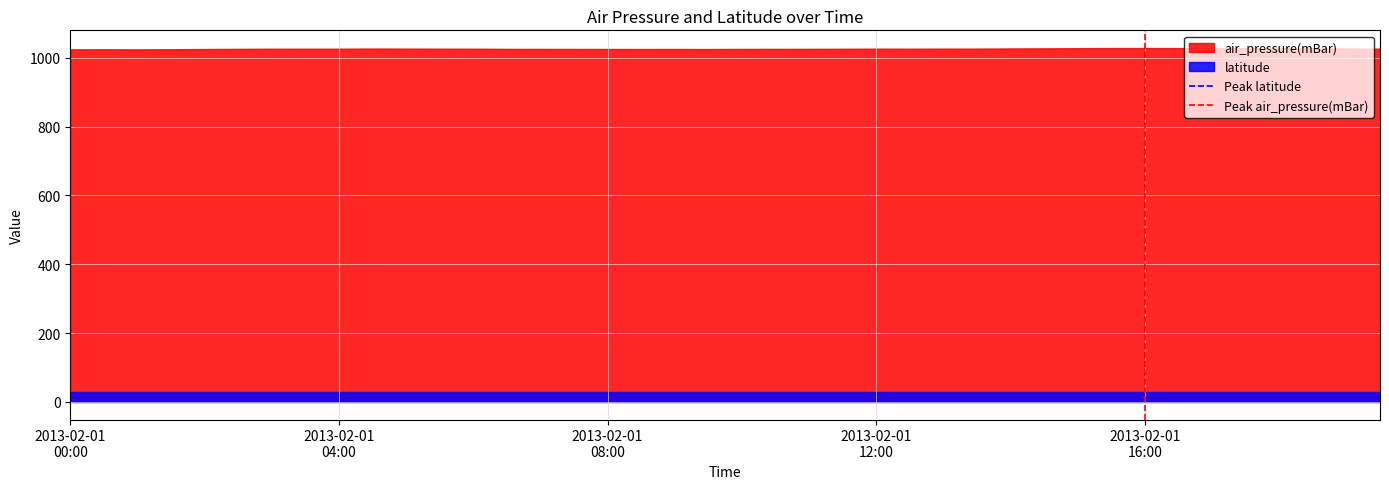

Which series has the widest spread of values?

air_pressure(mBar)